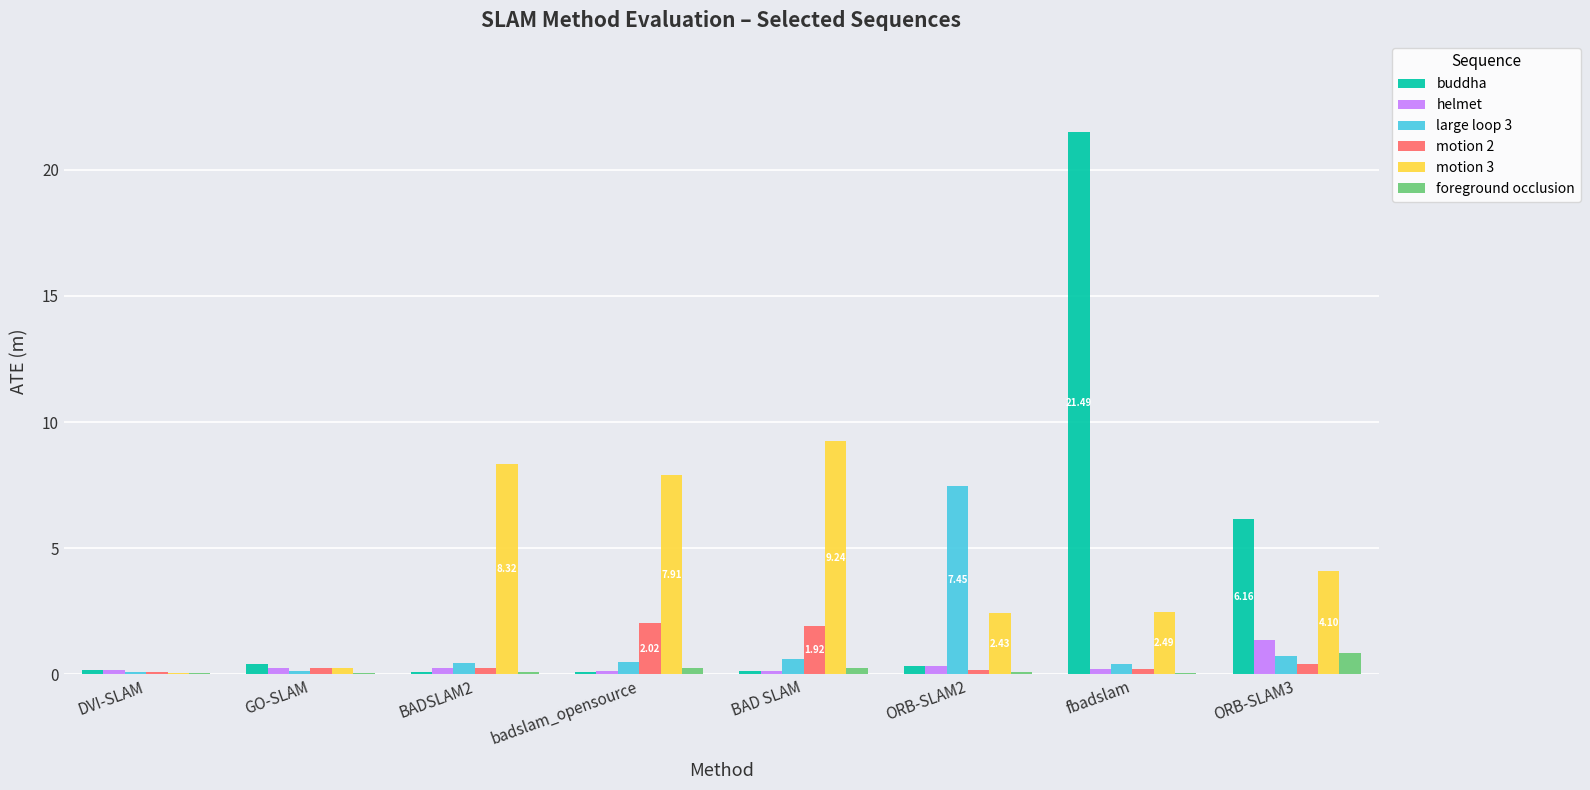

What is the sum of all helmet values?

2.9